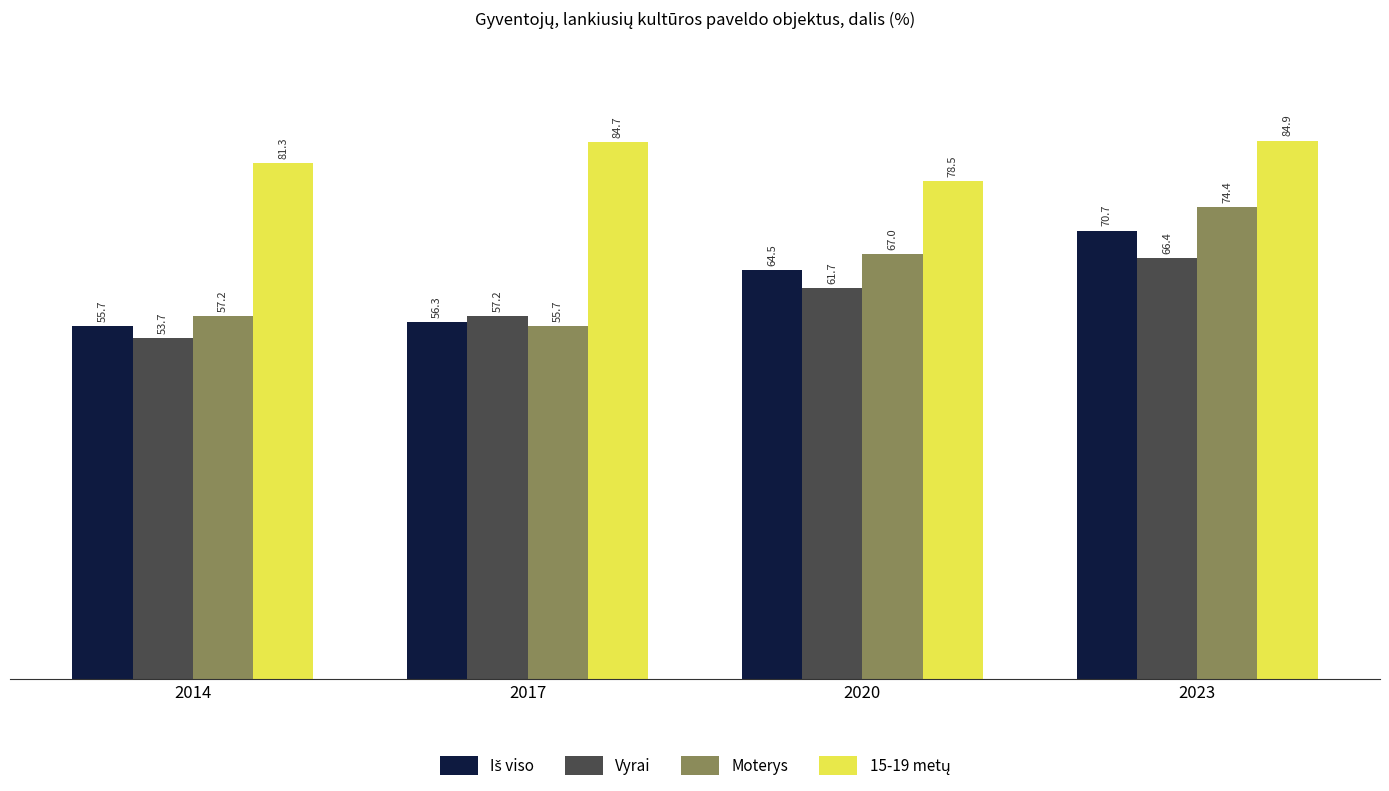

At how many categories does at least one series exceed 74?

4